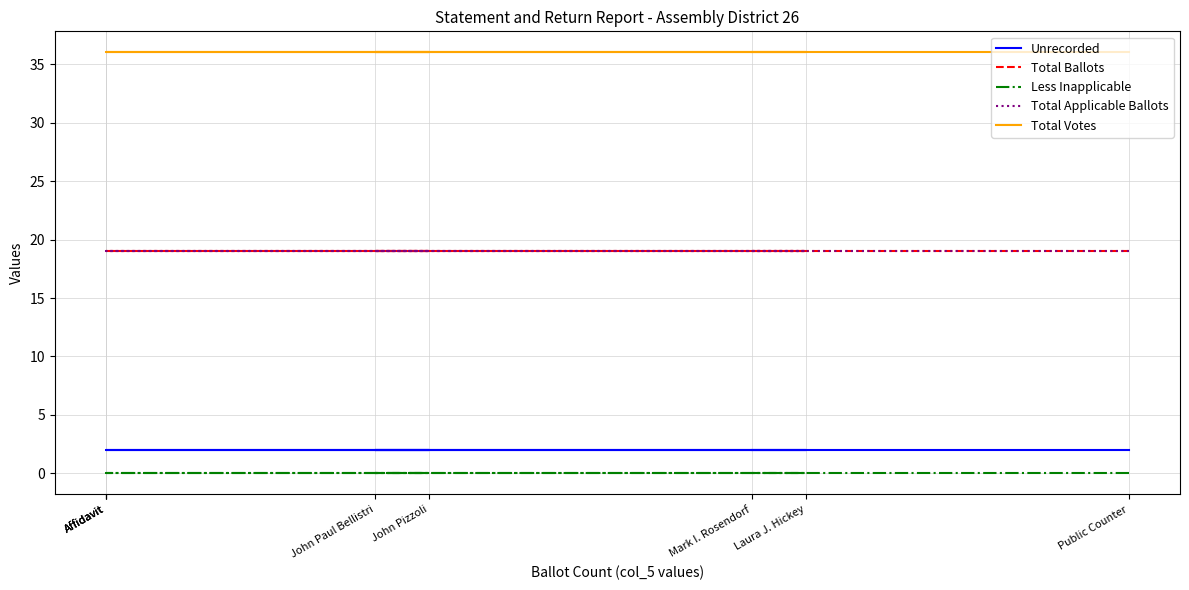

Which series has the largest total across all categories?

Total Votes